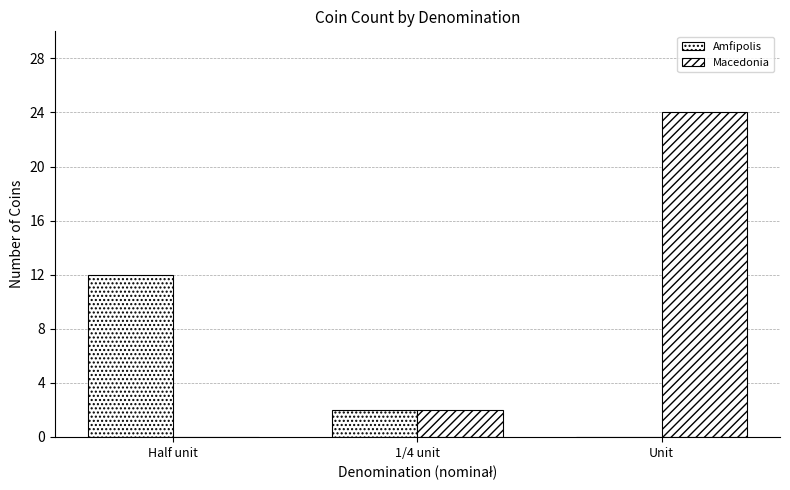

What is the difference between the maximum and minimum values in the Macedonia series?

24